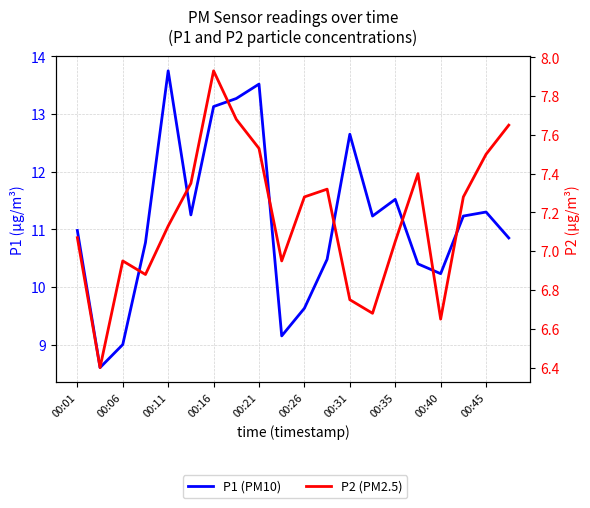

At how many categories does at least one series exceed 6?

20